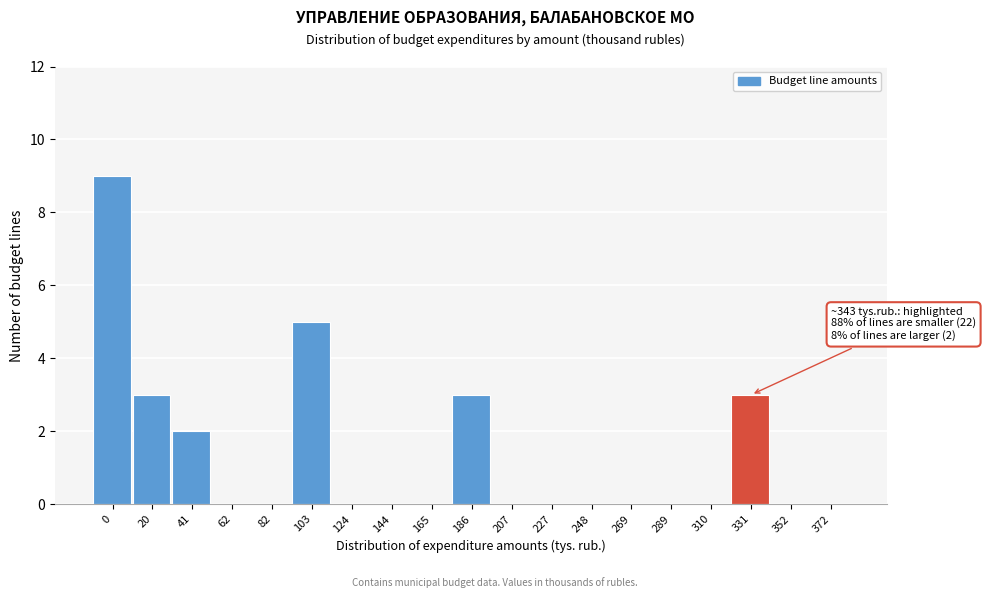

Reading left to right, list all the values displayed in this chart.

0=9	20=3	41=2	62=0	82=0	103=5	124=0	144=0	165=0	186=3	207=0	227=0	248=0	269=0	289=0	310=0	331=3	352=0	372=0